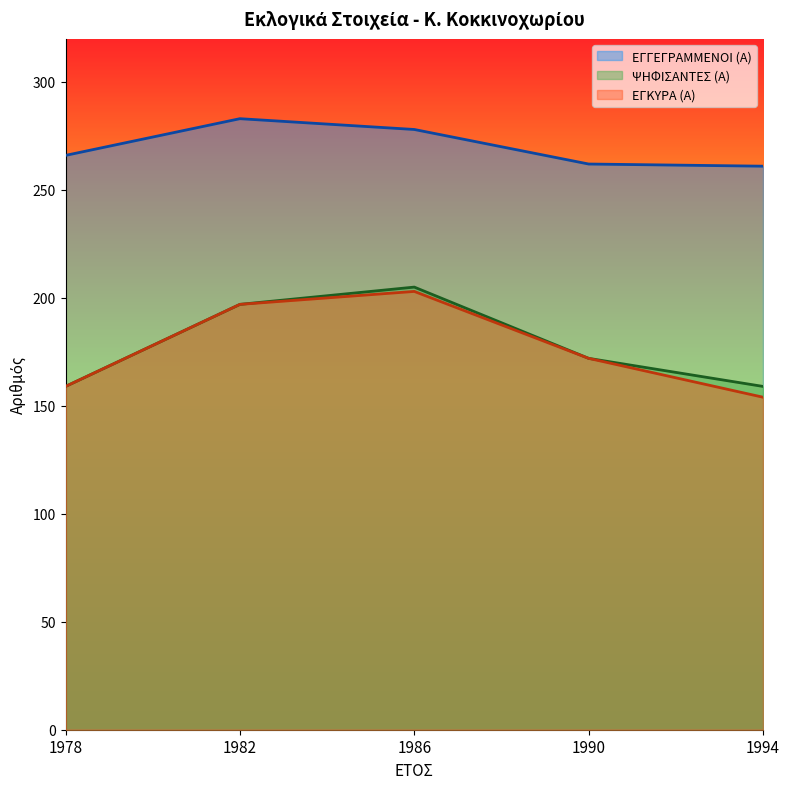

What is the total value across all series at 1990?

606